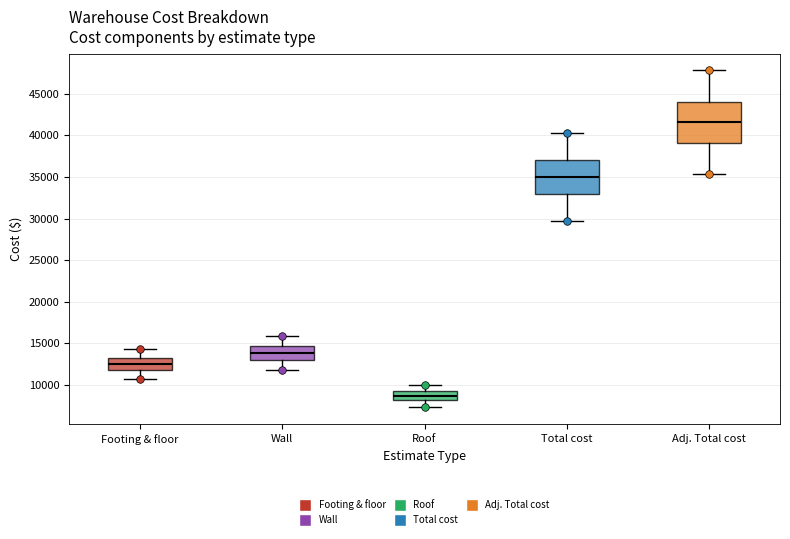

Which box has the lowest median line?

Roof